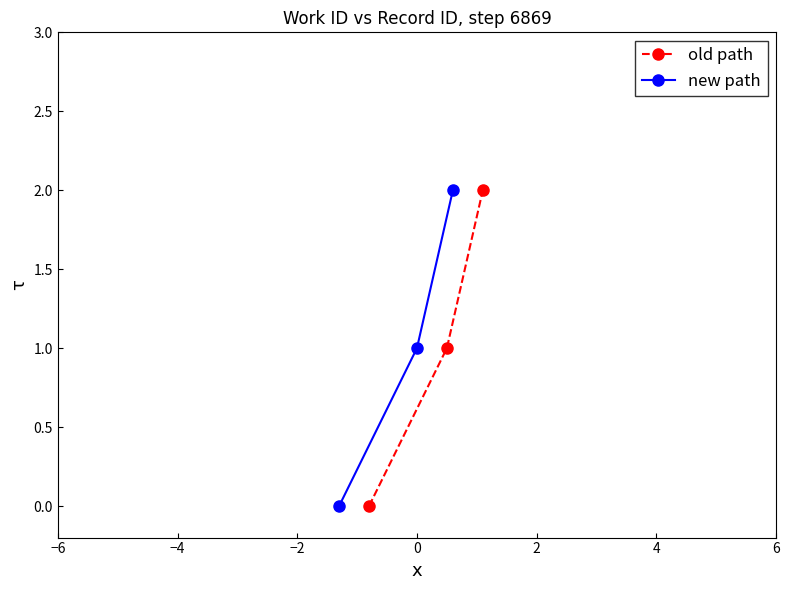

How many data points in old path are less than 1?

1